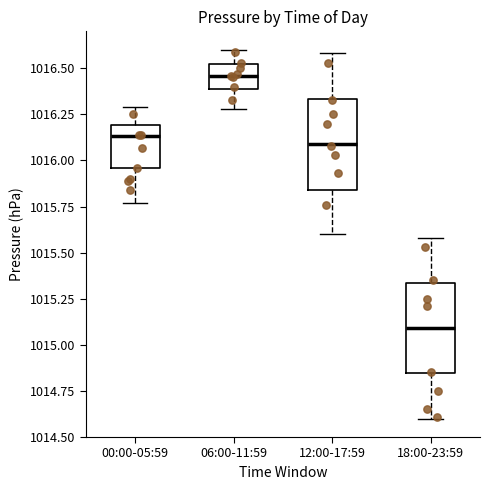

Reading left to right, read every box against the y-axis: the position of its median line, the range the box covers, and the ends of its whiskers. The values are not printed on the chart, so give them approximately, as read against the axis.

00:00-05:59: median 1016.15, box 1015.95 to 1016.20, whiskers 1015.75 to 1016.30
06:00-11:59: median 1016.45, box 1016.40 to 1016.50, whiskers 1016.30 to 1016.60
12:00-17:59: median 1016.10, box 1015.85 to 1016.35, whiskers 1015.60 to 1016.60
18:00-23:59: median 1015.10, box 1014.85 to 1015.35, whiskers 1014.60 to 1015.60